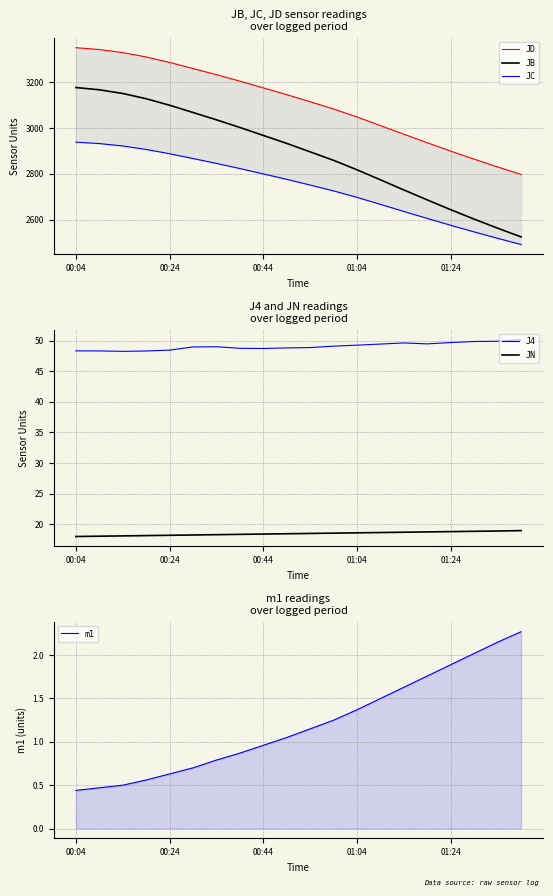

True or false: JC has more than 0 interior local peaks.

False